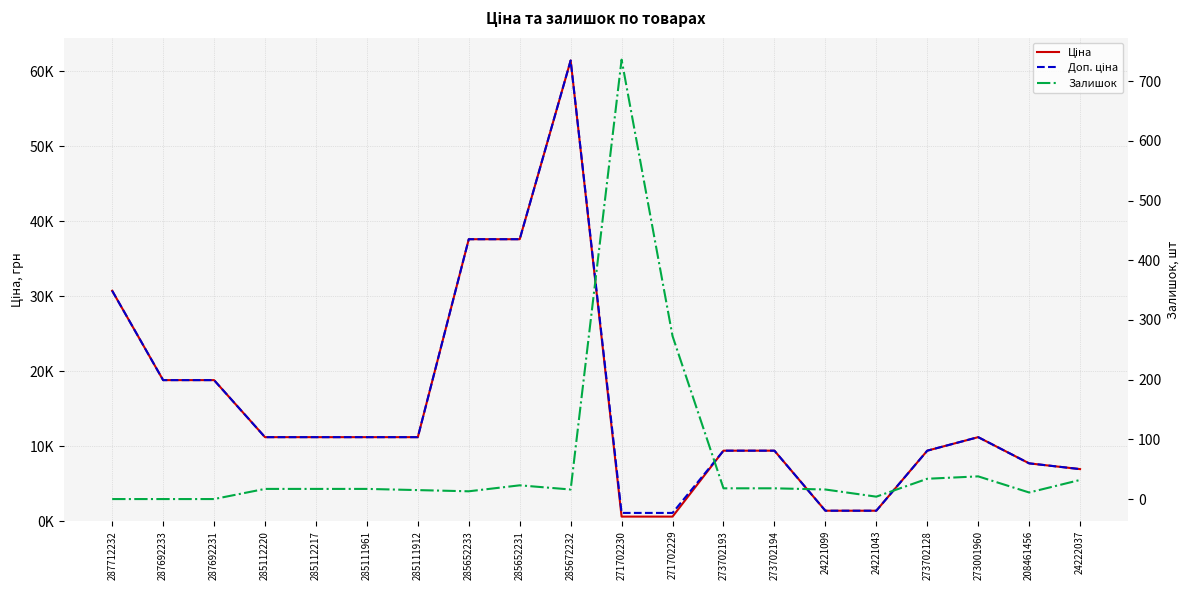

What is the average value of the Доп. ціна series?

15427.9